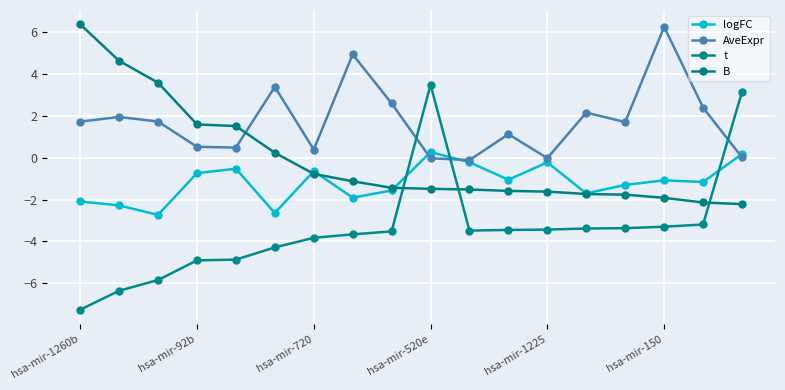

Is this an area chart (filled region under the line)?

No